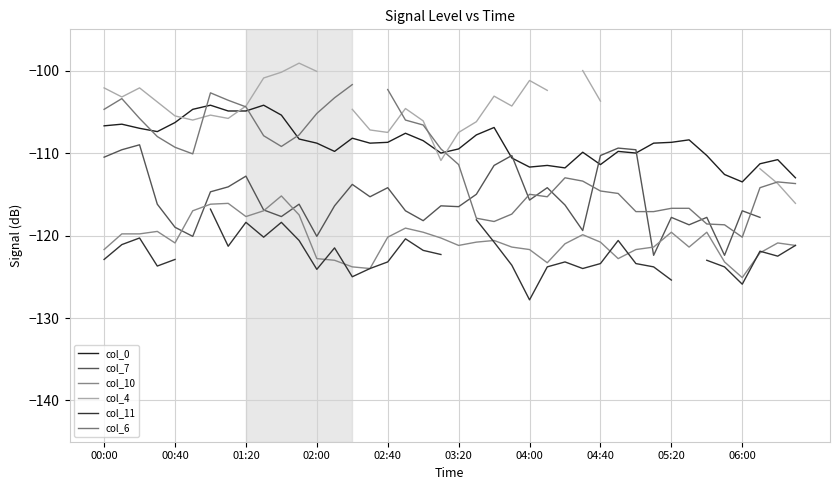

At 25, list the series in order from smallest to largest.

col_11, col_10, col_6, col_7, col_0, col_4